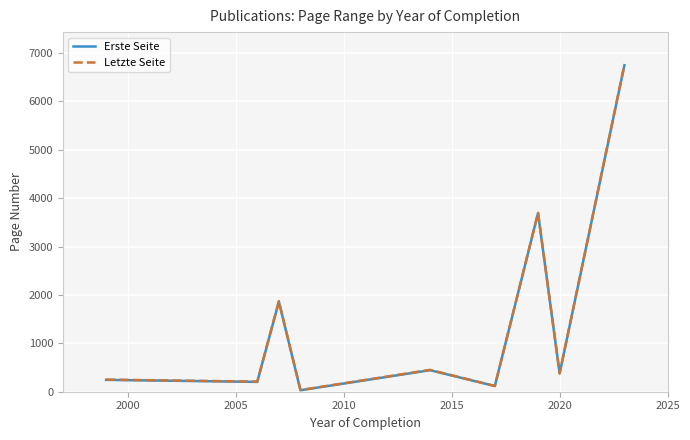

True or false: Letzte Seite and Erste Seite cross at least once.

False